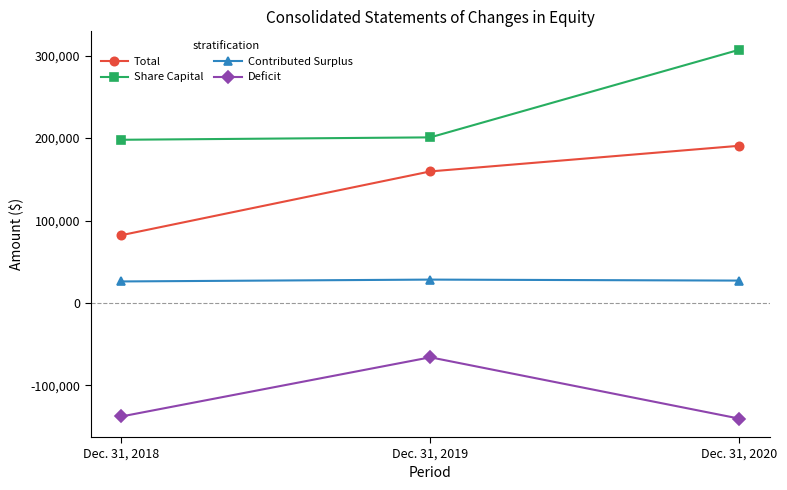

At which label does Total reach its peak?

Dec. 31, 2020